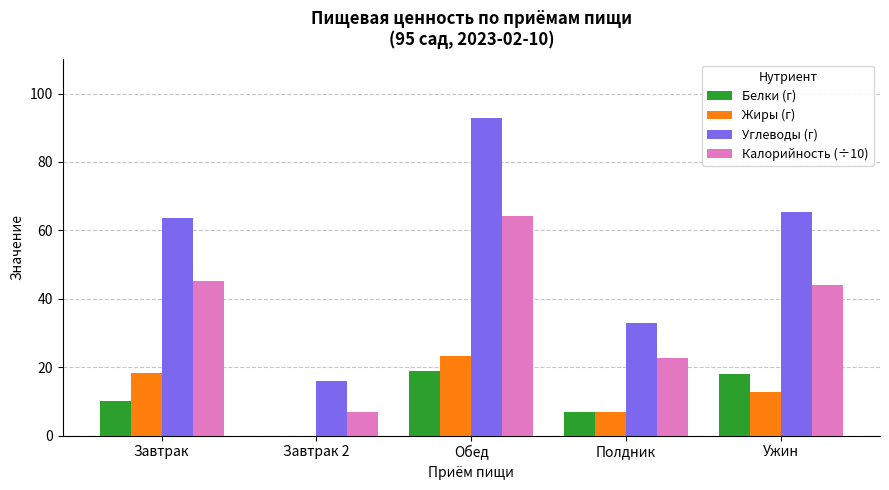

How many positive values does the Жиры (г) series have?

4